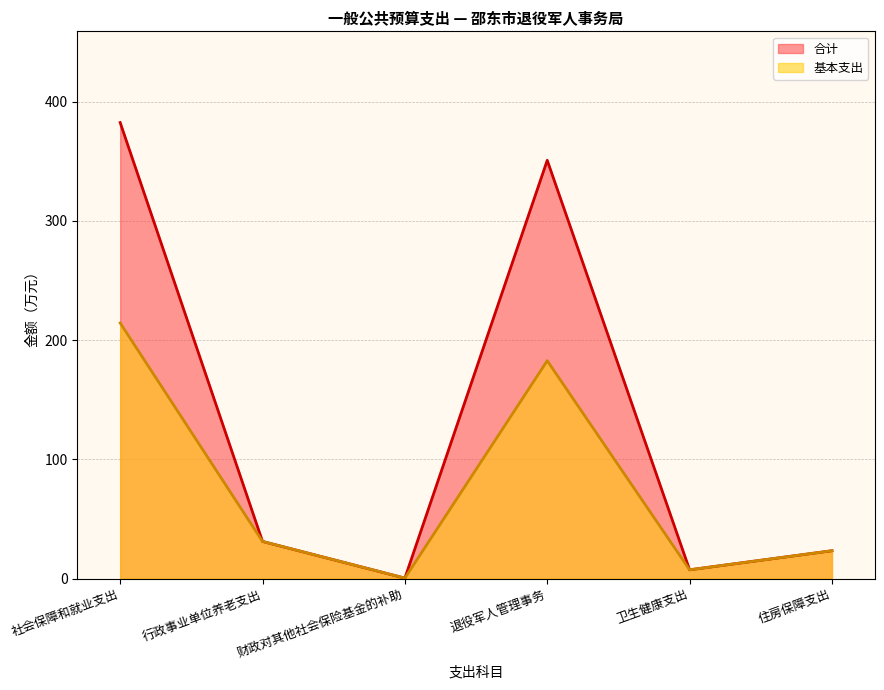

What position from the right is 社会保障和就业支出?

6